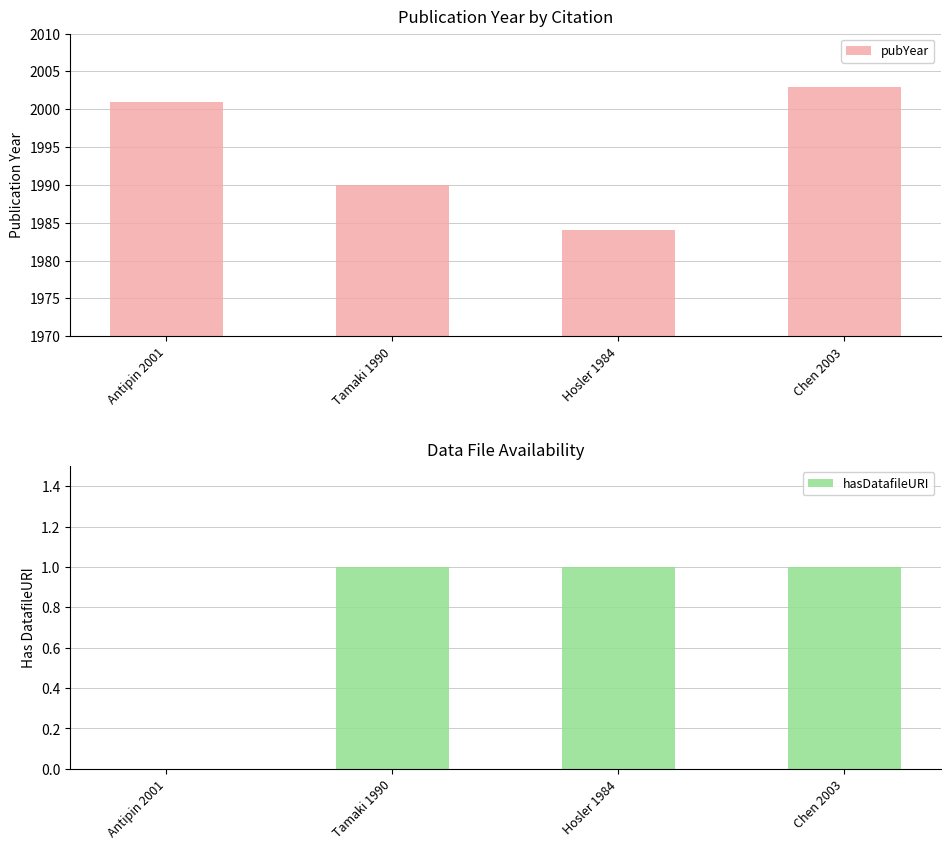

How many bars are there in total?

8